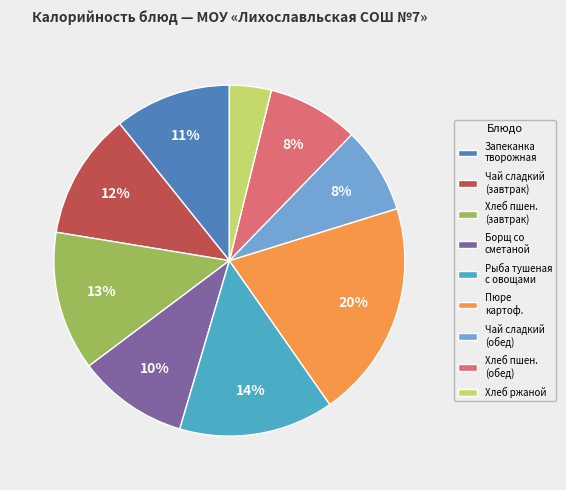

To the nearest percent, what percentage of the pie is Рыба тушеная с овощами?

14%